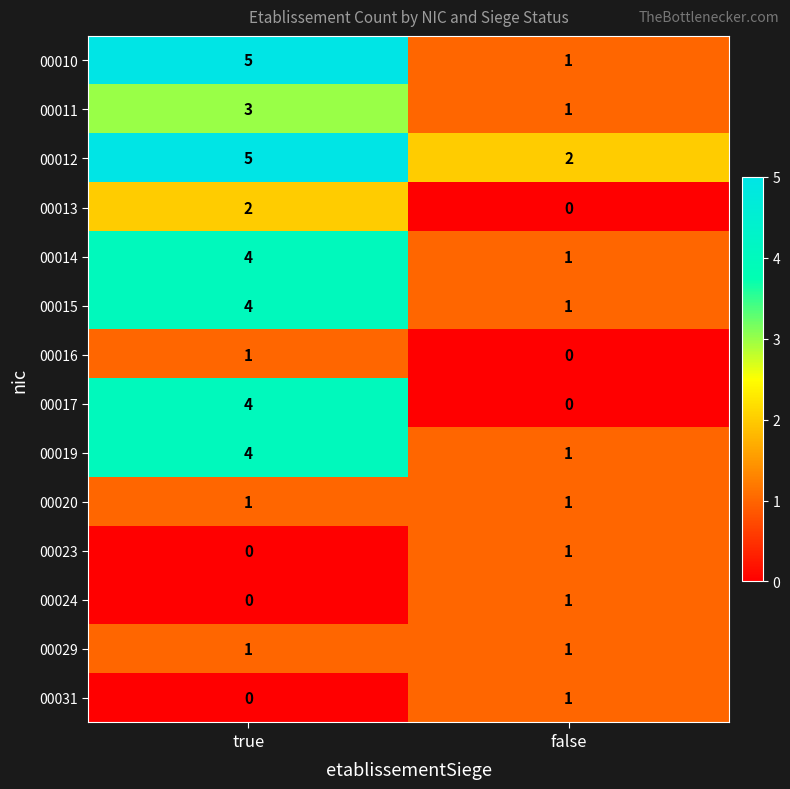

What is the spread (max minus min) of values at true?

5